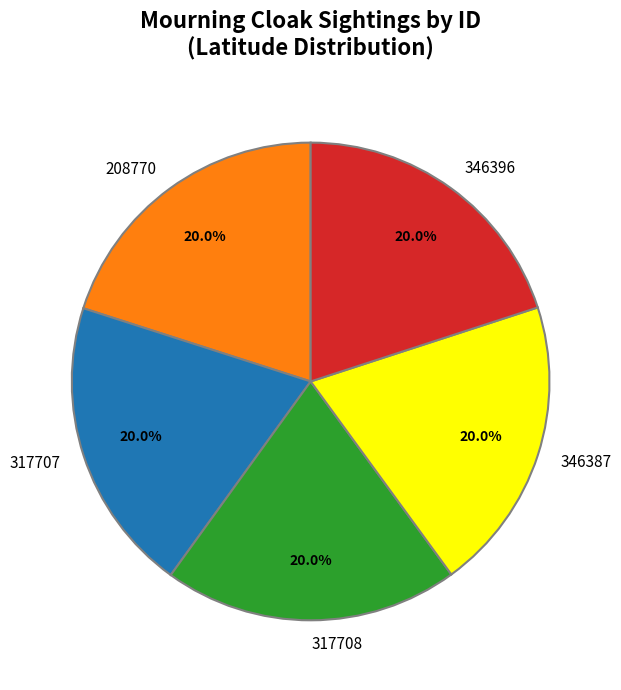

What percentage is the 317707 slice, to the nearest percent?

20%